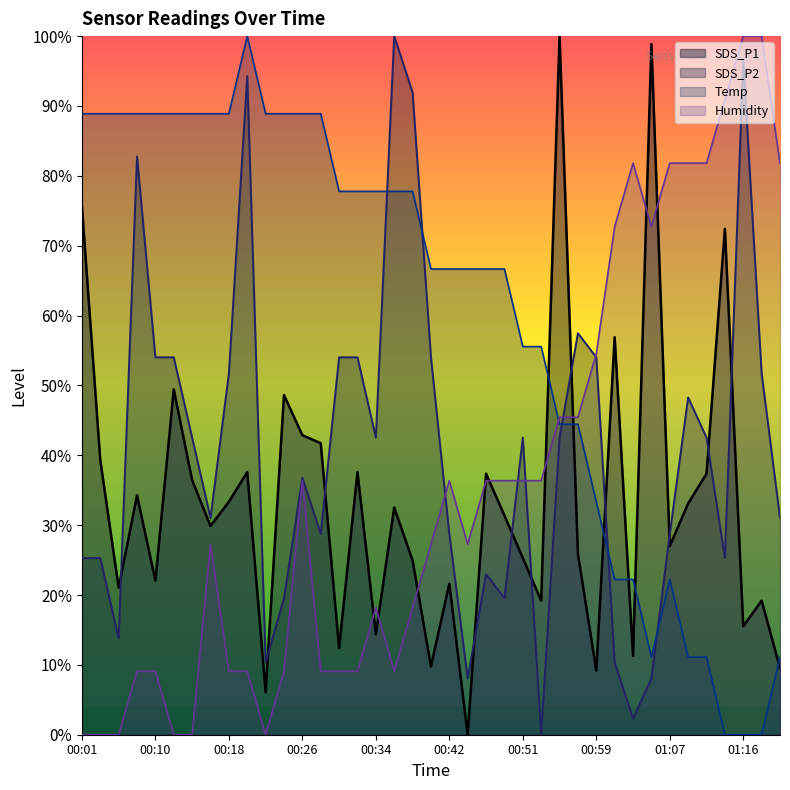

Reading left to right, extract all data points from this chart.

SDS_P1: 00:01=75.6	00:03=39.3	00:05=21.0	00:08=34.3	00:10=22.1	00:12=49.4	00:14=36.4	00:16=29.9	00:18=33.3	00:20=37.6	00:22=6.1	00:24=48.6	00:26=42.9	00:28=41.7	00:30=12.4	00:32=37.6	00:34=14.4	00:36=32.5	00:38=24.9	00:40=9.8	00:42=21.6	00:45=0.0	00:47=37.4	00:49=31.4	00:51=25.3	00:53=19.2	00:55=100.0	00:57=25.9	00:59=9.2	01:01=56.9	01:03=11.3	01:05=98.9	01:07=27.0	01:09=33.1	01:12=37.4	01:14=72.4	01:16=15.5	01:18=19.2	01:20=9.5
SDS_P2: 00:01=25.3	00:03=25.3	00:05=13.8	00:08=82.8	00:10=54.0	00:12=54.0	00:14=42.5	00:16=31.0	00:18=51.7	00:20=94.3	00:22=10.3	00:24=19.5	00:26=36.8	00:28=28.7	00:30=54.0	00:32=54.0	00:34=42.5	00:36=100.0	00:38=92.0	00:40=54.0	00:42=28.7	00:45=8.0	00:47=23.0	00:49=19.5	00:51=42.5	00:53=0.0	00:55=42.5	00:57=57.5	00:59=54.0	01:01=10.3	01:03=2.3	01:05=8.0	01:07=28.7	01:09=48.3	01:12=42.5	01:14=25.3	01:16=96.6	01:18=51.7	01:20=31.0
Temp: 00:01=88.9	00:03=88.9	00:05=88.9	00:08=88.9	00:10=88.9	00:12=88.9	00:14=88.9	00:16=88.9	00:18=88.9	00:20=100.0	00:22=88.9	00:24=88.9	00:26=88.9	00:28=88.9	00:30=77.8	00:32=77.8	00:34=77.8	00:36=77.8	00:38=77.8	00:40=66.7	00:42=66.7	00:45=66.7	00:47=66.7	00:49=66.7	00:51=55.6	00:53=55.6	00:55=44.4	00:57=44.4	00:59=33.3	01:01=22.2	01:03=22.2	01:05=11.1	01:07=22.2	01:09=11.1	01:12=11.1	01:14=0.0	01:16=0.0	01:18=0.0	01:20=11.1
Humidity: 00:01=0.0	00:03=0.0	00:05=0.0	00:08=9.1	00:10=9.1	00:12=0.0	00:14=0.0	00:16=27.3	00:18=9.1	00:20=9.1	00:22=0.0	00:24=9.1	00:26=36.4	00:28=9.1	00:30=9.1	00:32=9.1	00:34=18.2	00:36=9.1	00:38=18.2	00:40=27.3	00:42=36.4	00:45=27.3	00:47=36.4	00:49=36.4	00:51=36.4	00:53=36.4	00:55=45.5	00:57=45.5	00:59=54.5	01:01=72.7	01:03=81.8	01:05=72.7	01:07=81.8	01:09=81.8	01:12=81.8	01:14=90.9	01:16=100.0	01:18=100.0	01:20=81.8